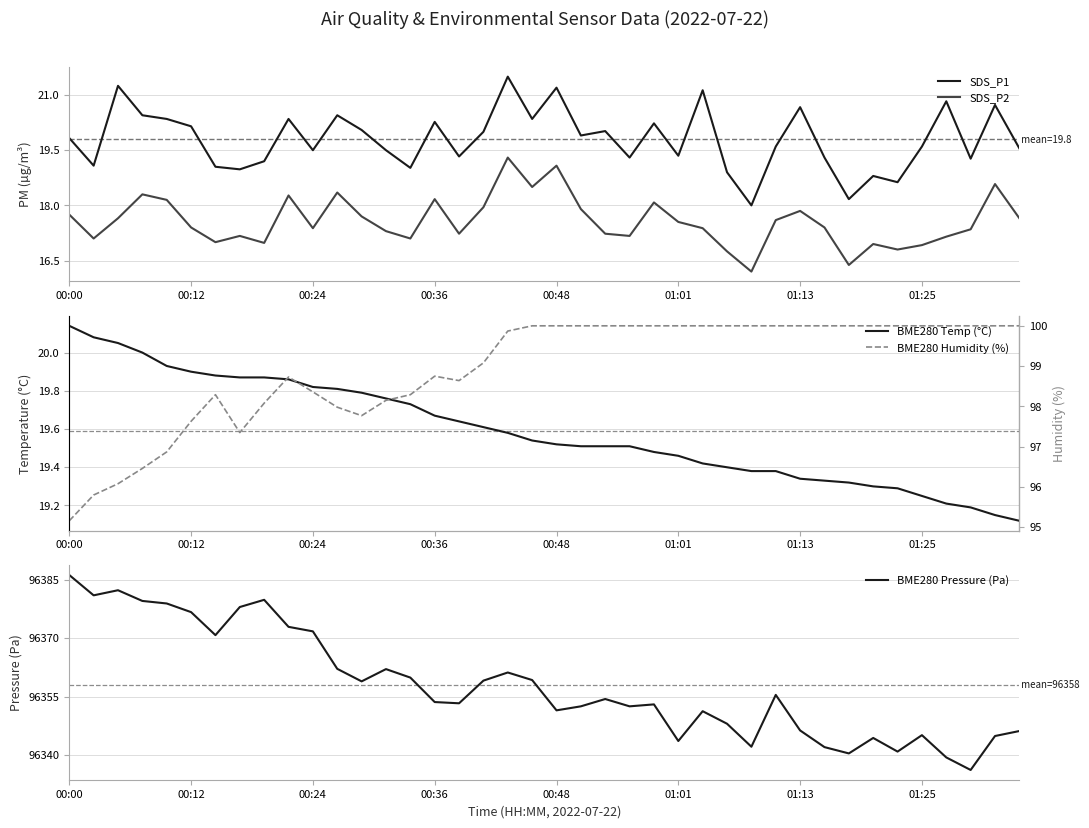

What is the total value across all series at 28?

96495.7